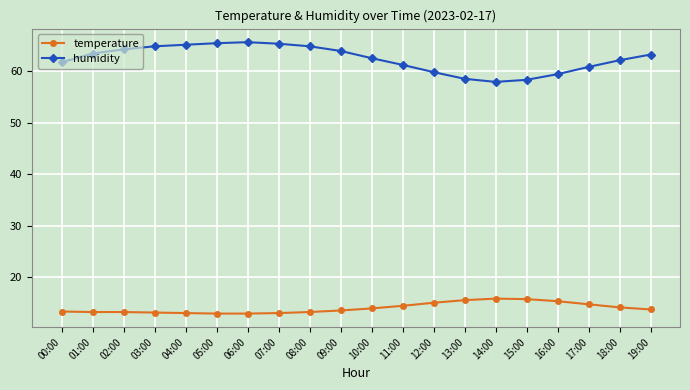

How many distinct data groups are displayed?

2